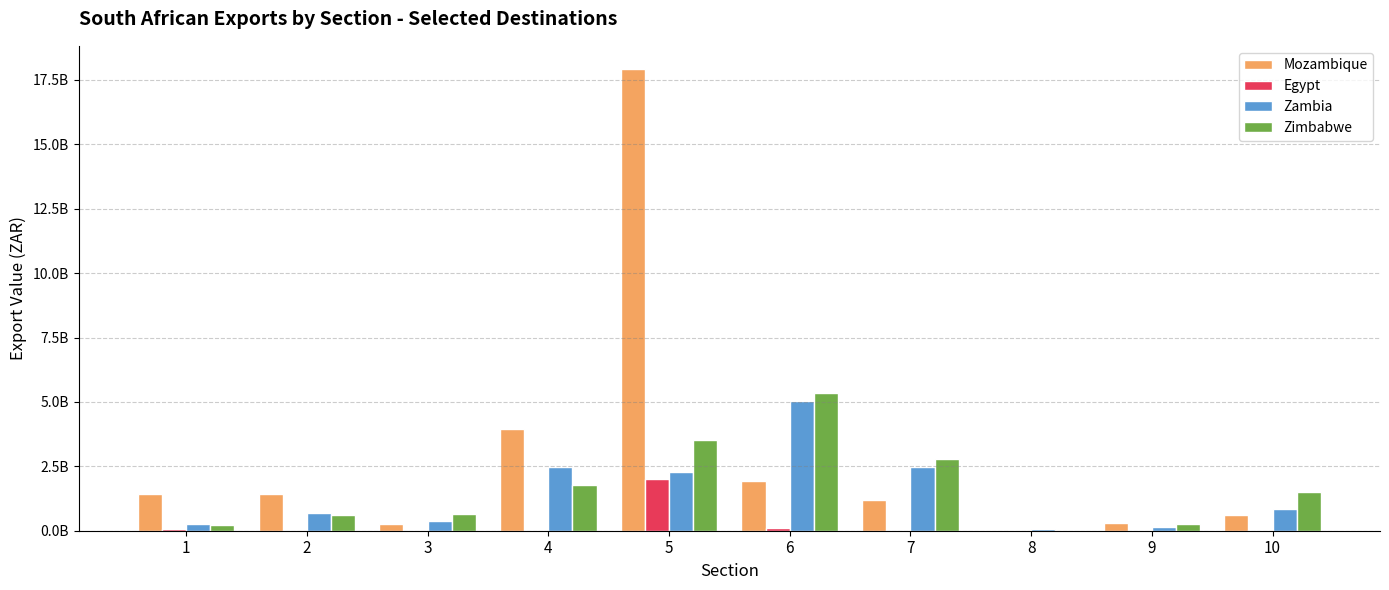

What are all the series names shown in the legend?

Mozambique, Egypt, Zambia, Zimbabwe